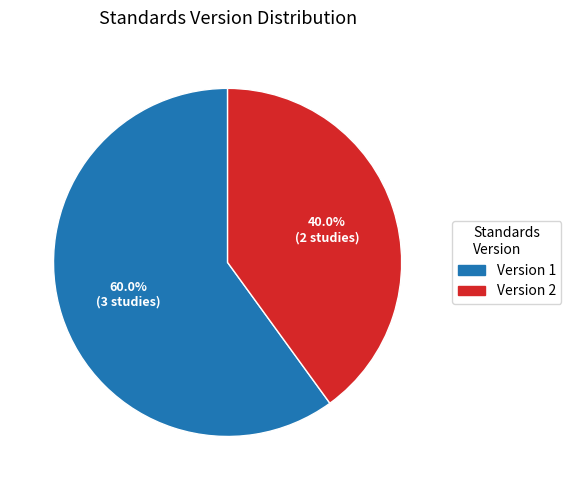

Is there a majority slice in this chart?

Yes